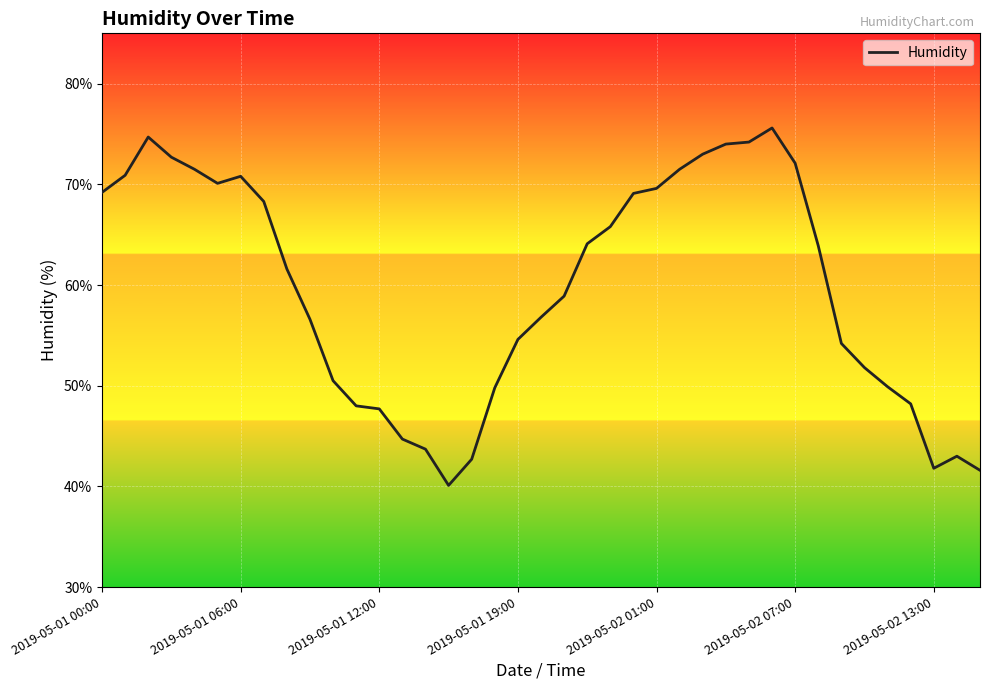

What is the minimum value shown in the chart?

40.1